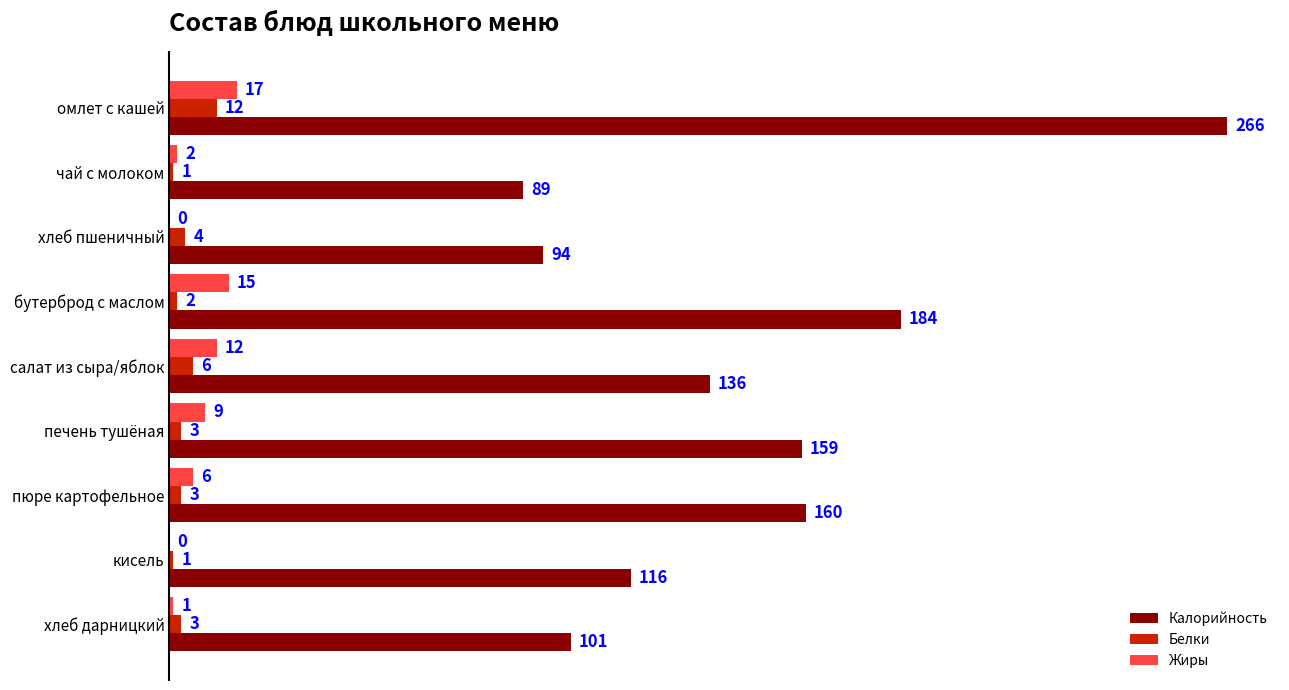

What is the sum of all Белки values?

35